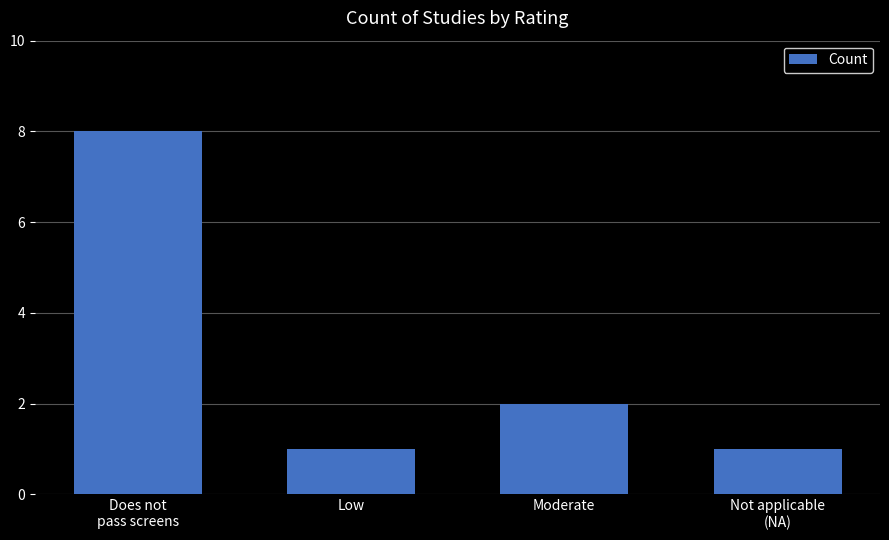

What is the average value?

3